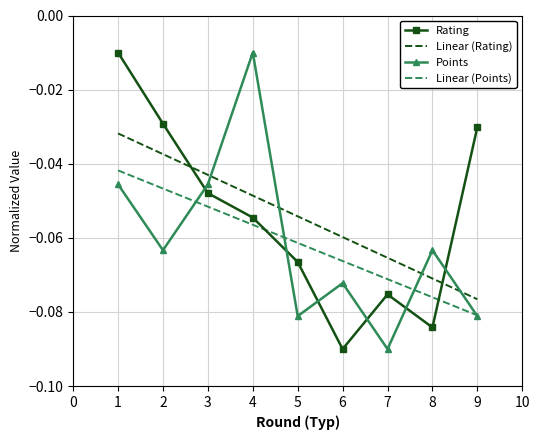

Is the value of Points at 9 greater than the value of Linear (Rating) at 5?

No